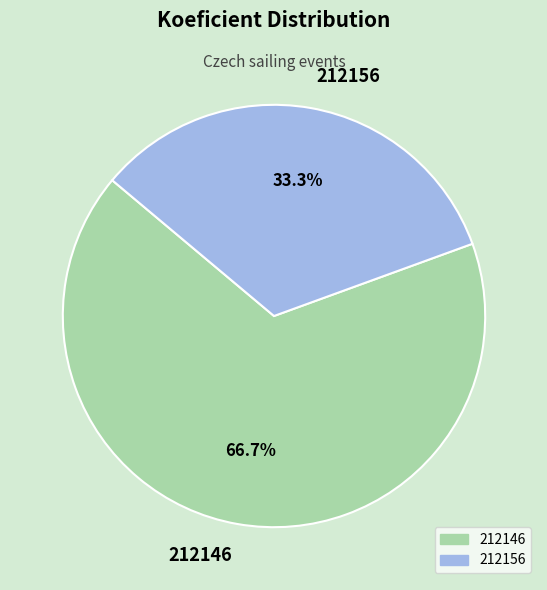

To the nearest percent, what is the difference between the 212146 and 212156 slice percentages?

33%